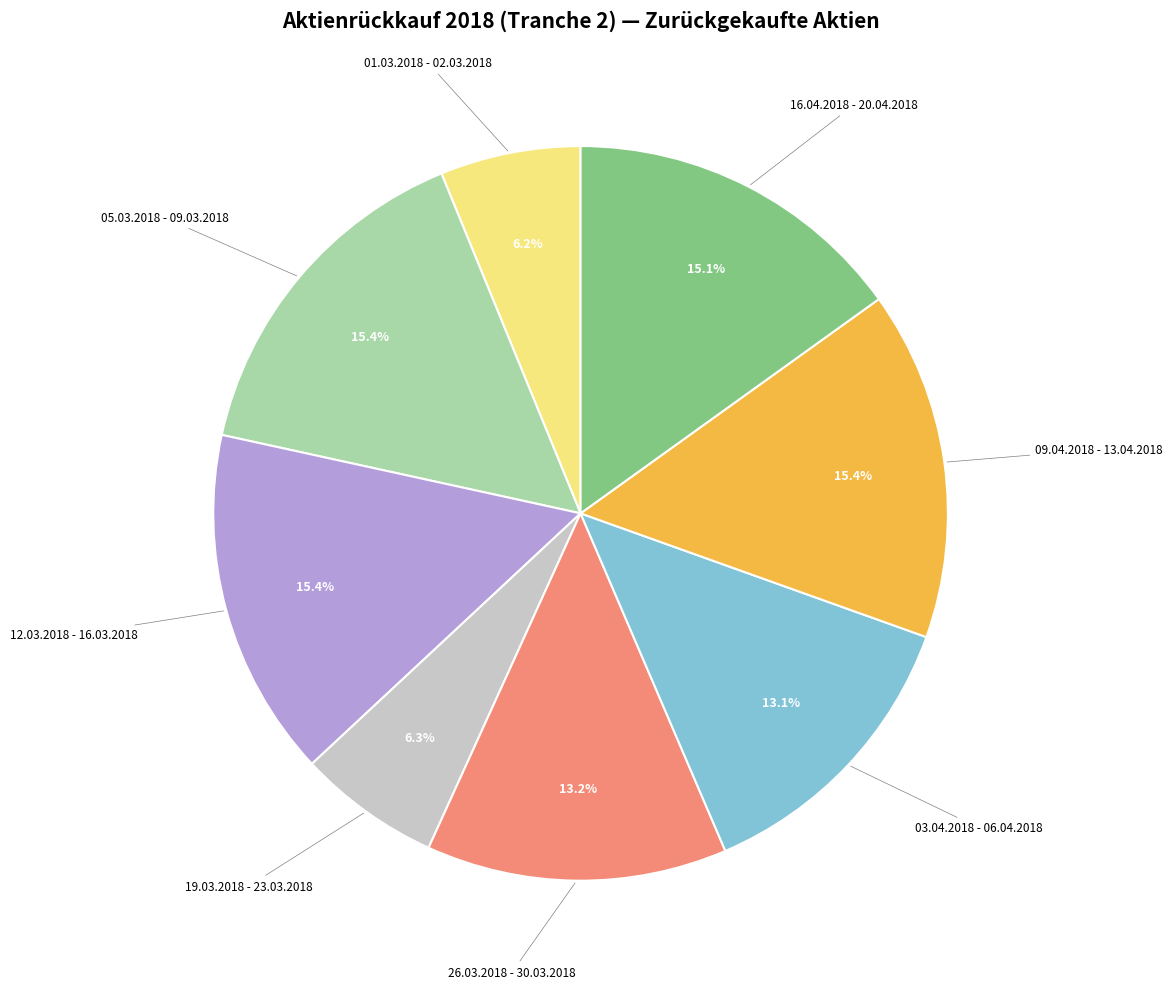

To the nearest percent, what is the average slice percentage?

12%